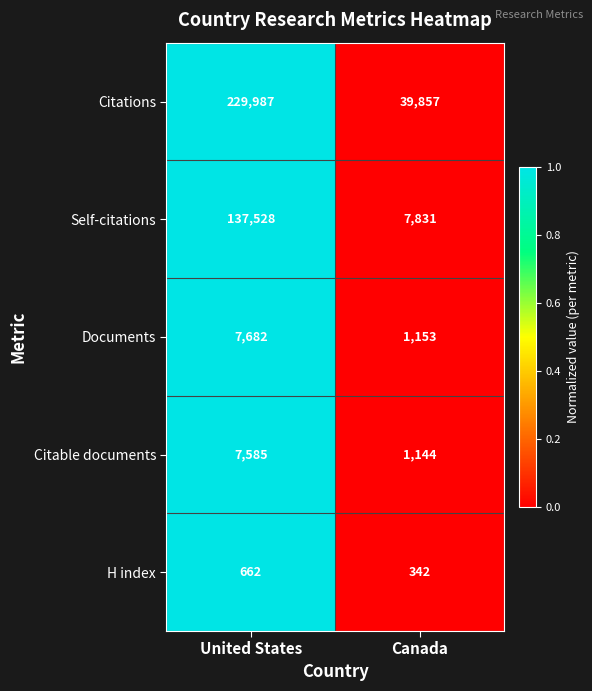

Where is Citable documents nearest to the value 4364?

Canada